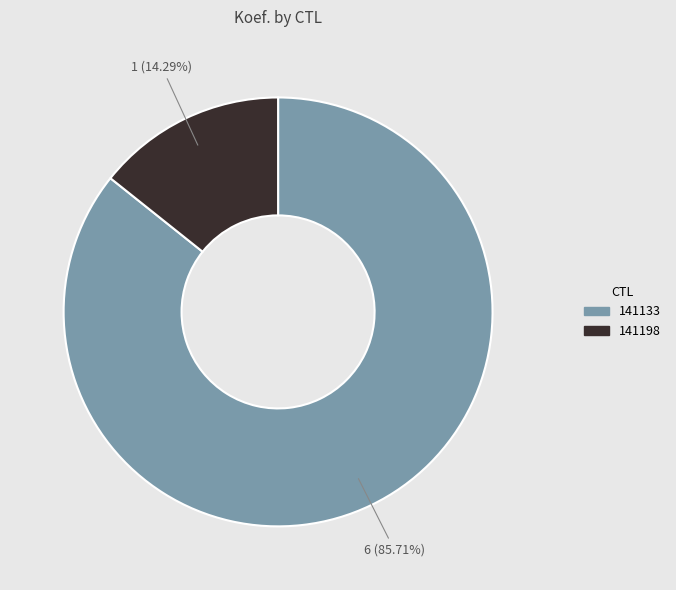

Approximately how many times larger is the value at 141198 compared to 141133?

0.2